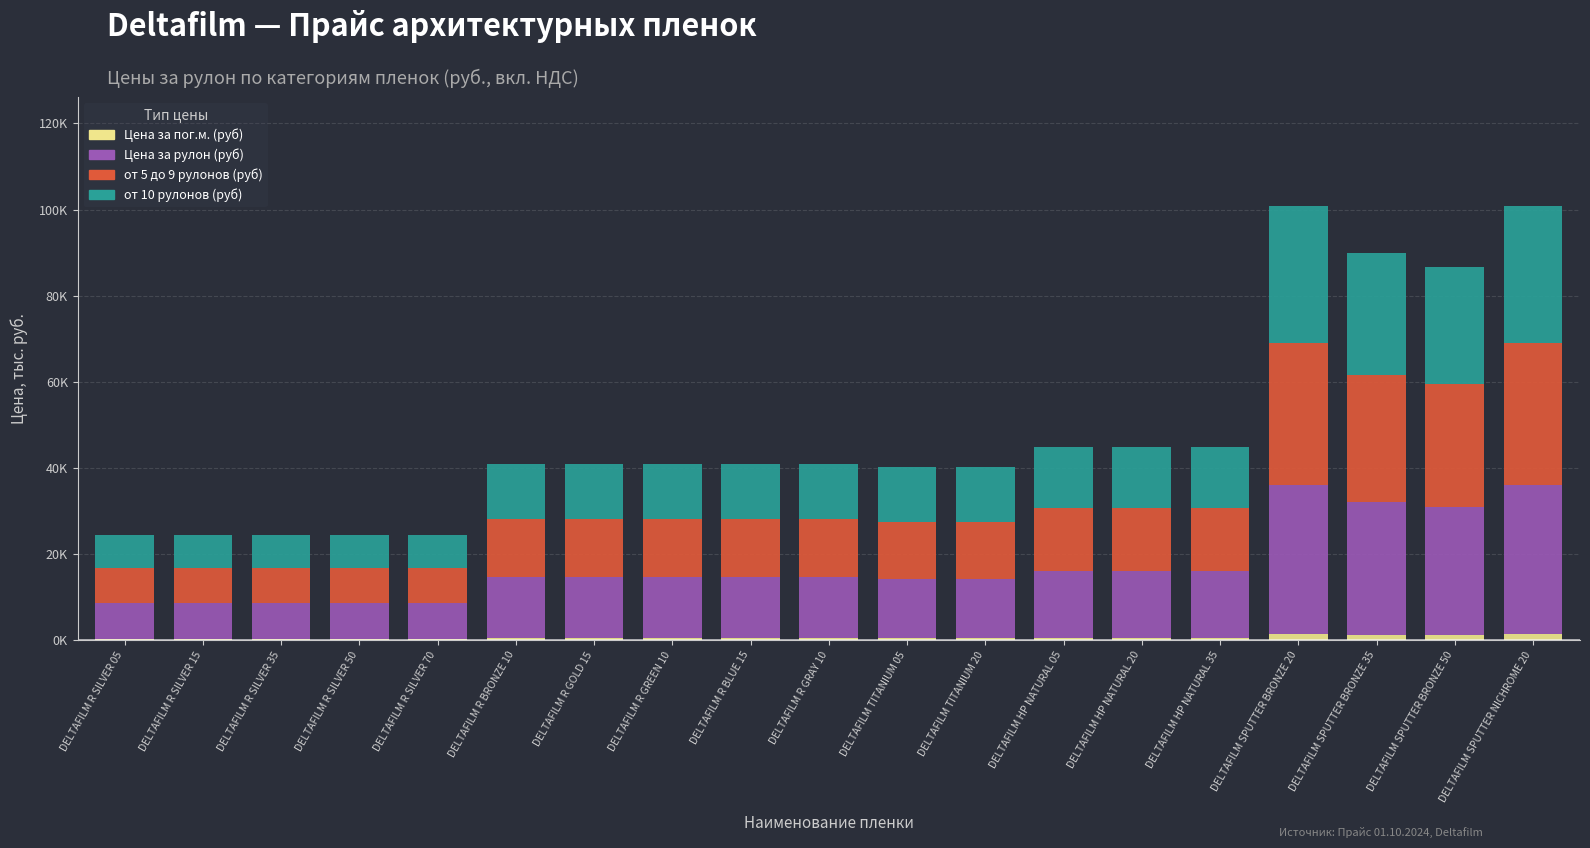

What are all the series names shown in the legend?

Цена за пог.м. (руб), Цена за рулон (руб), от 5 до 9 рулонов (руб), от 10 рулонов (руб)